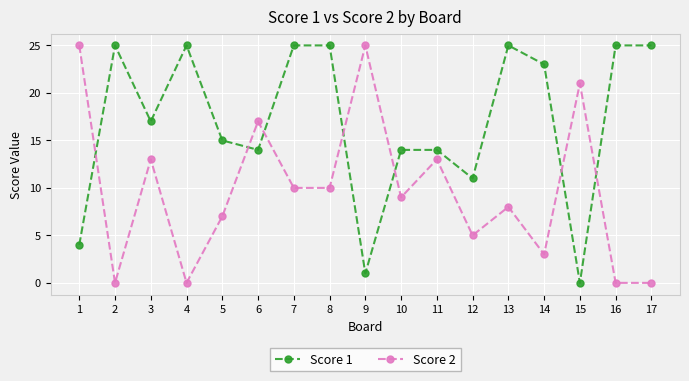

How many times do Score 1 and Score 2 cross each other?

7